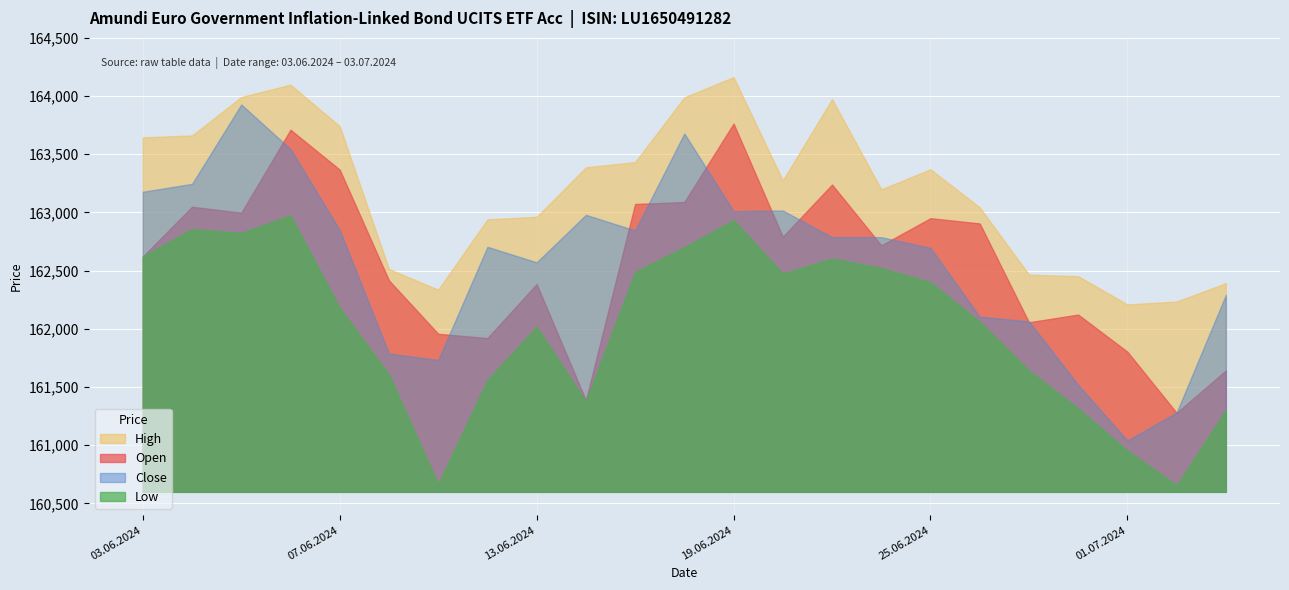

At which category is the sum across all series the highest?

06.06.2024